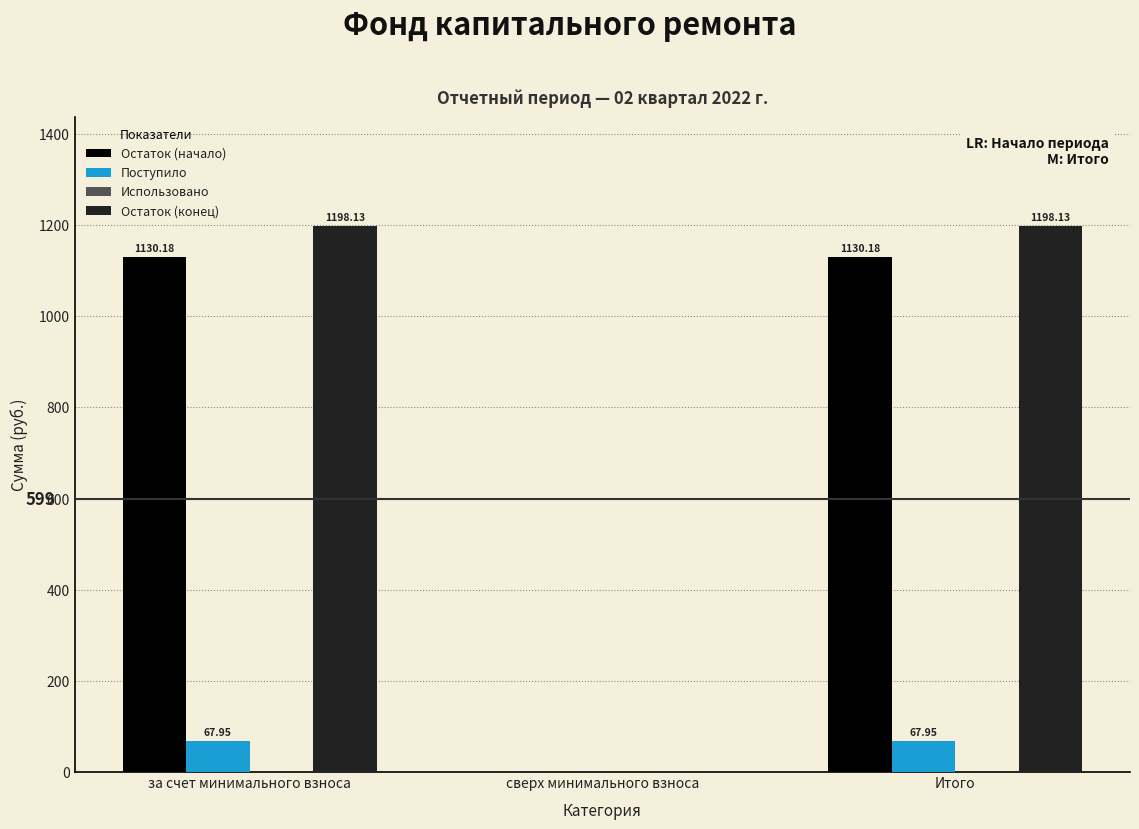

Which series has the largest total across all categories?

Остаток (конец)